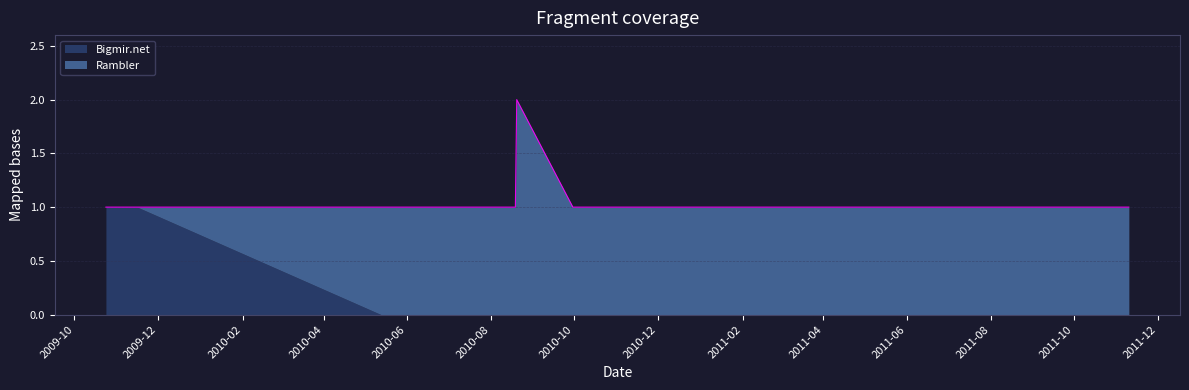

The value of Bigmir.net at 2011-01-04 is 0. True or false?

True